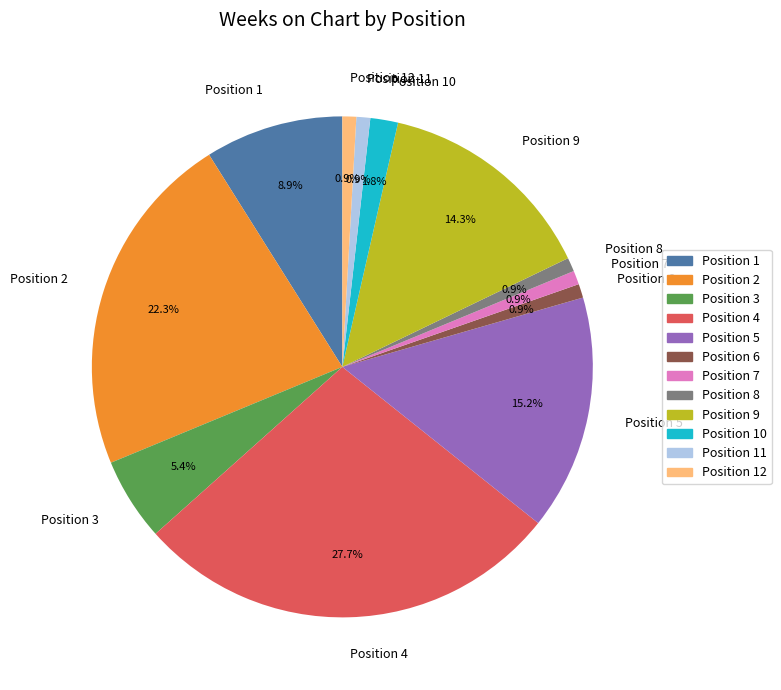

What is the total percentage of Position 8 and Position 7?

1.8%